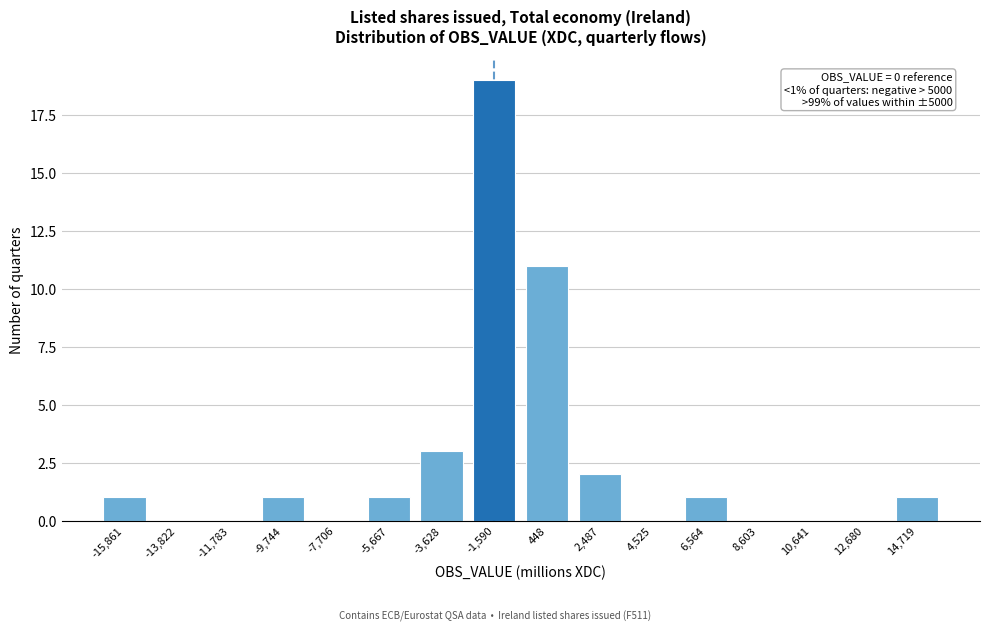

Reading left to right, list all the values displayed in this chart.

-15,861=1	-13,822=0	-11,783=0	-9,744=1	-7,706=0	-5,667=1	-3,628=3	-1,590=19	448=11	2,487=2	4,525=0	6,564=1	8,603=0	10,641=0	12,680=0	14,719=1